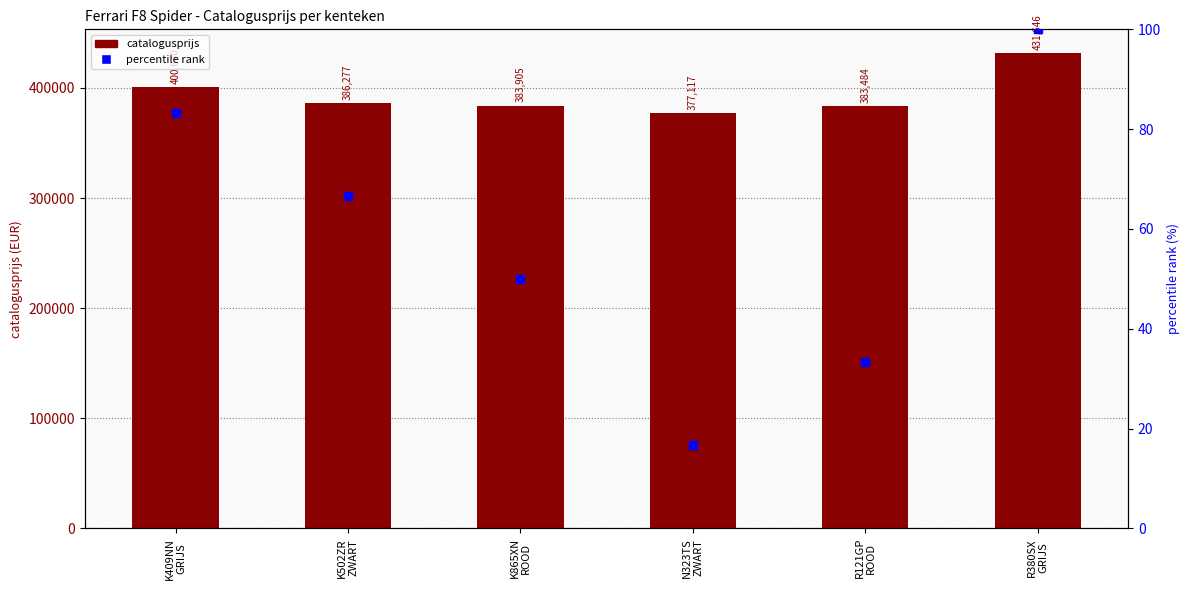

Which series has the largest total across all categories?

catalogusprijs